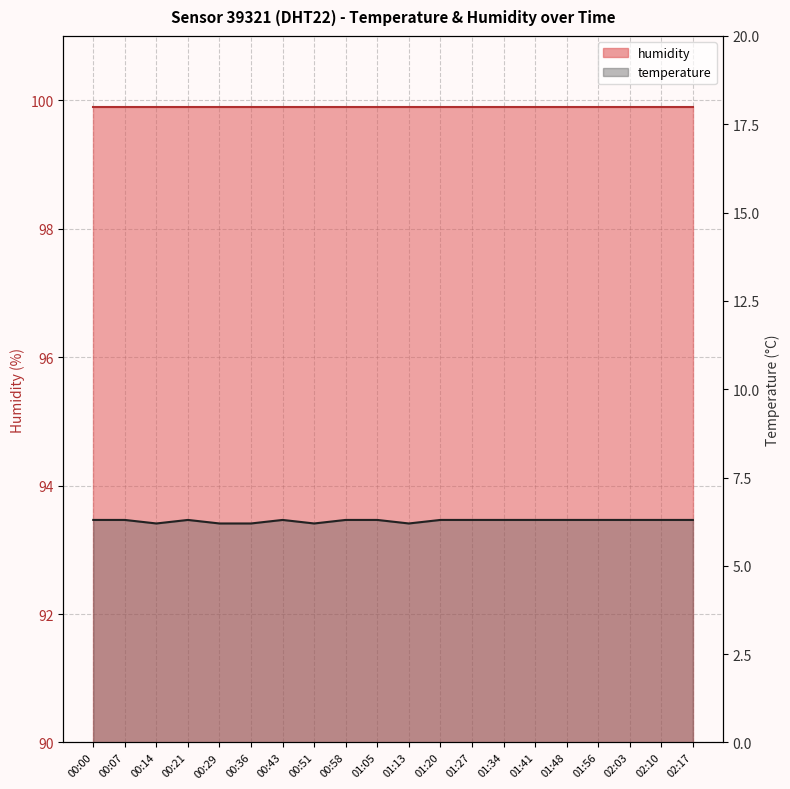

Which has a higher value, 00:14 or 01:48?

01:48